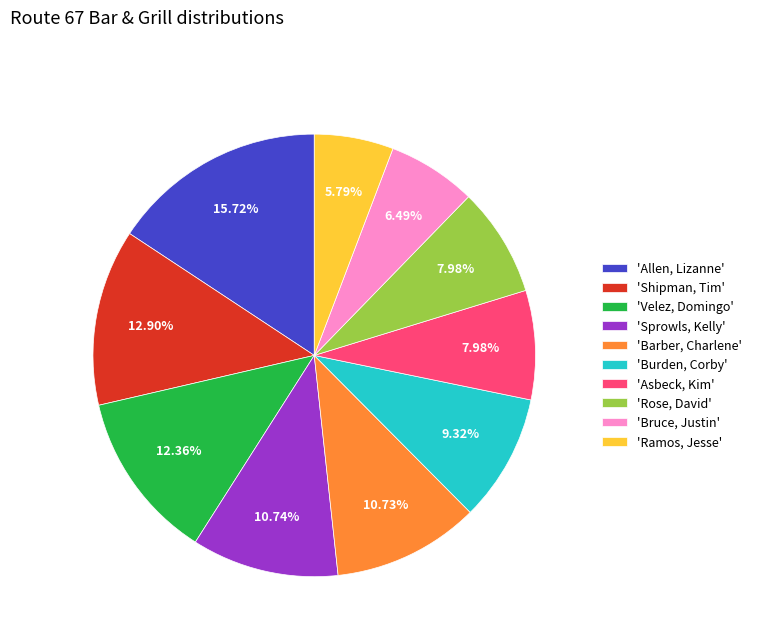

Is the sum of 'Sprowls, Kelly' and 'Bruce, Justin' greater than half?

No